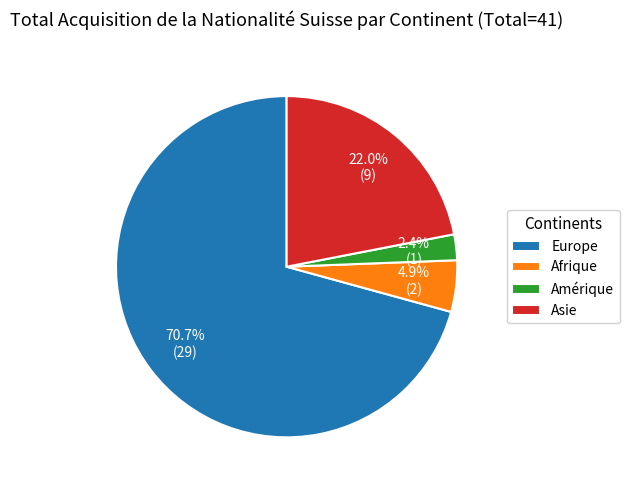

Combined, what portion of the pie is Amérique and Afrique?

7.3%